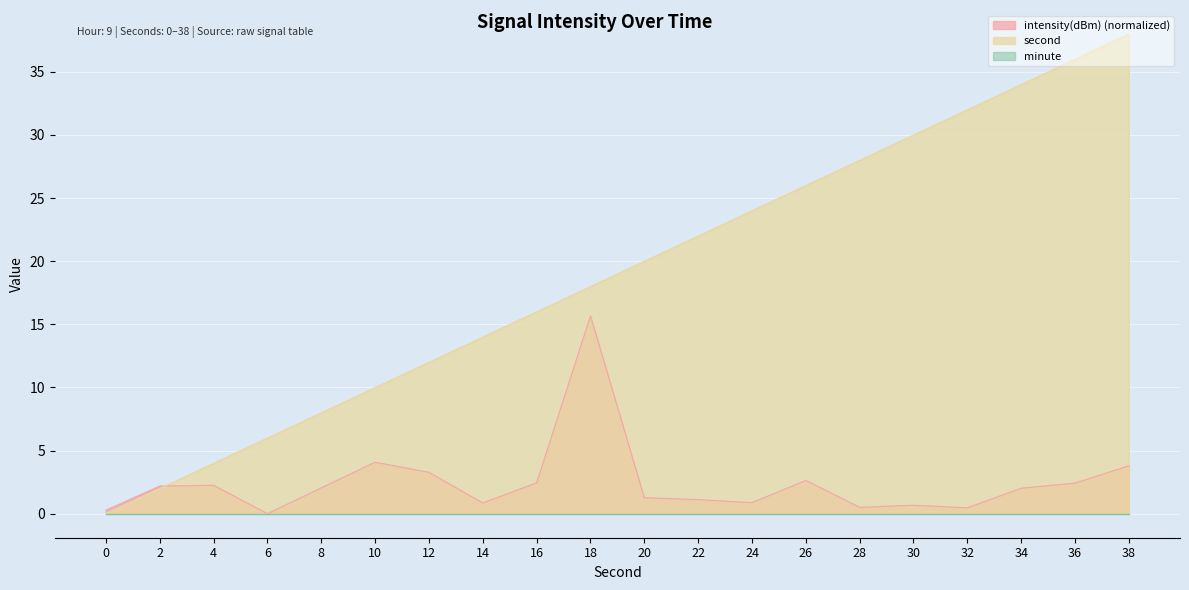

Rank the categories by second value from lowest to highest.

0, 2, 4, 6, 8, 10, 12, 14, 16, 18, 20, 22, 24, 26, 28, 30, 32, 34, 36, 38